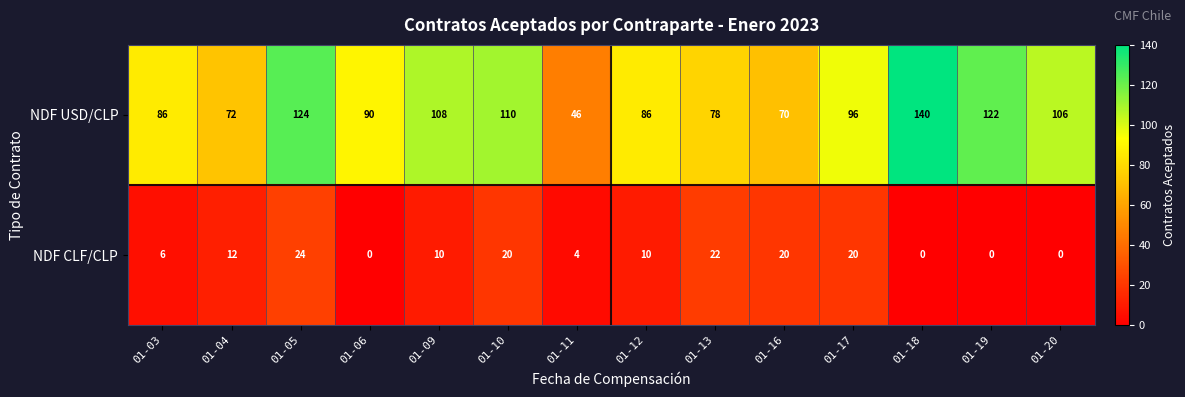

Which series has the widest spread of values?

NDF USD/CLP